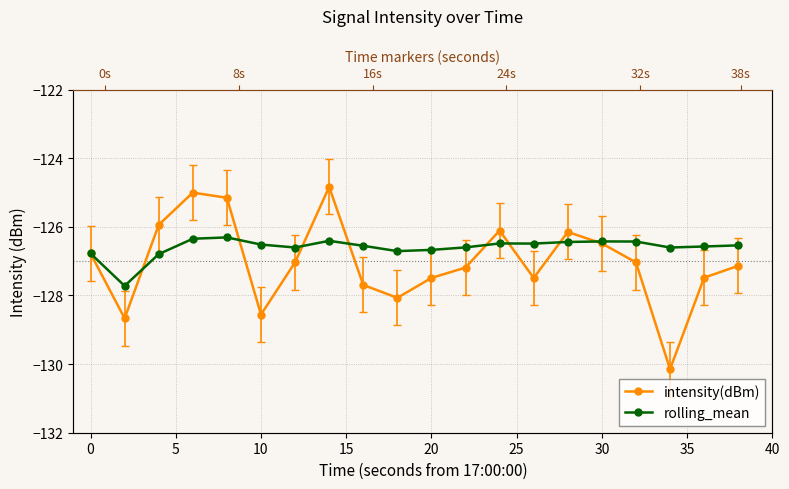

Is this an area chart (filled region under the line)?

No